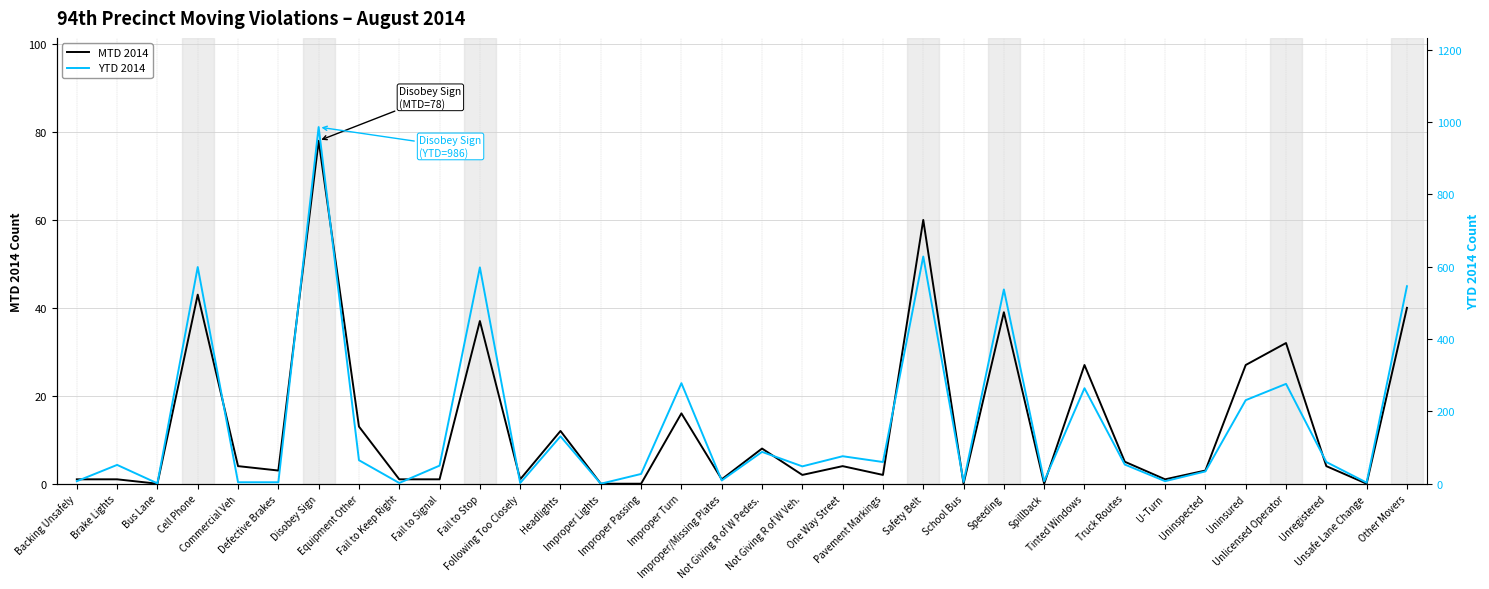

True or false: YTD 2014 and MTD 2014 intersect in this chart.

False